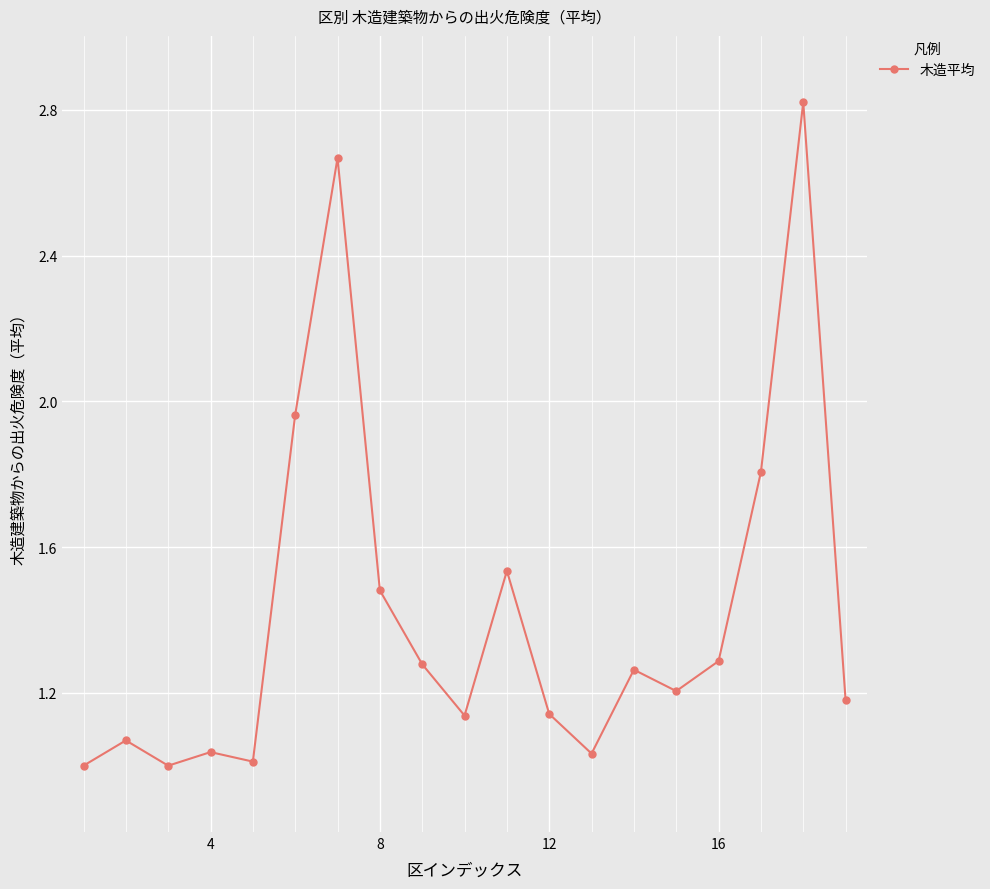

What is the difference between the maximum and minimum values?

1.8